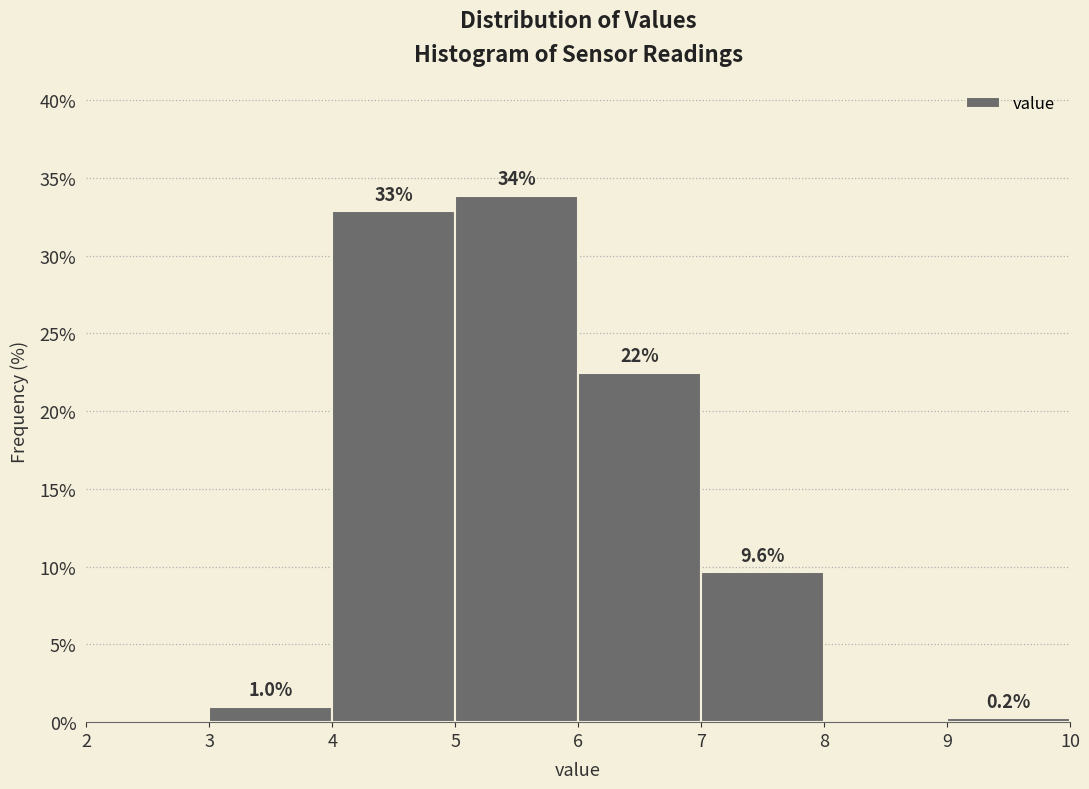

Over which range of the x-axis is the bar tallest?

5 to 6